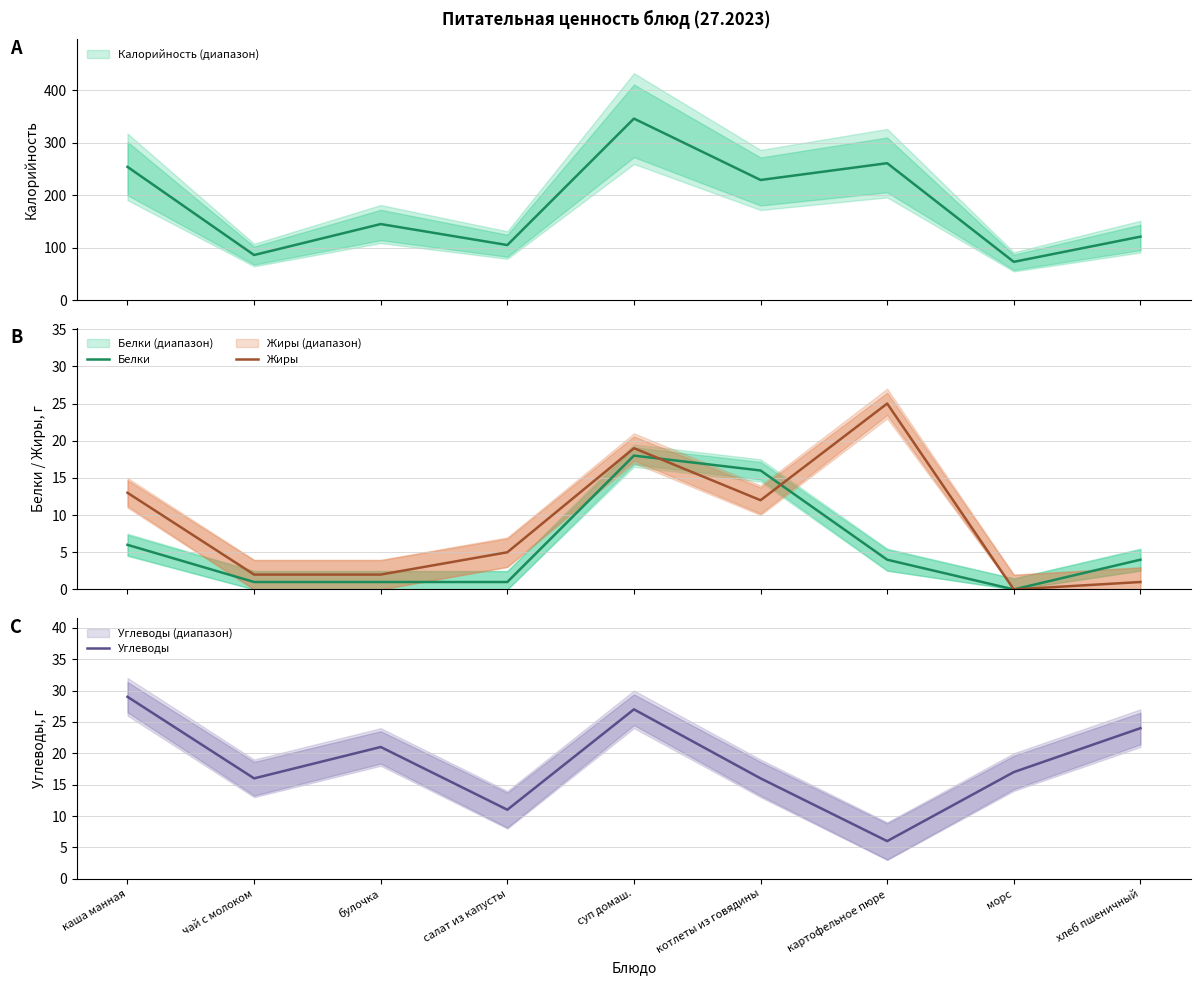

Which series has the widest spread of values?

Жиры